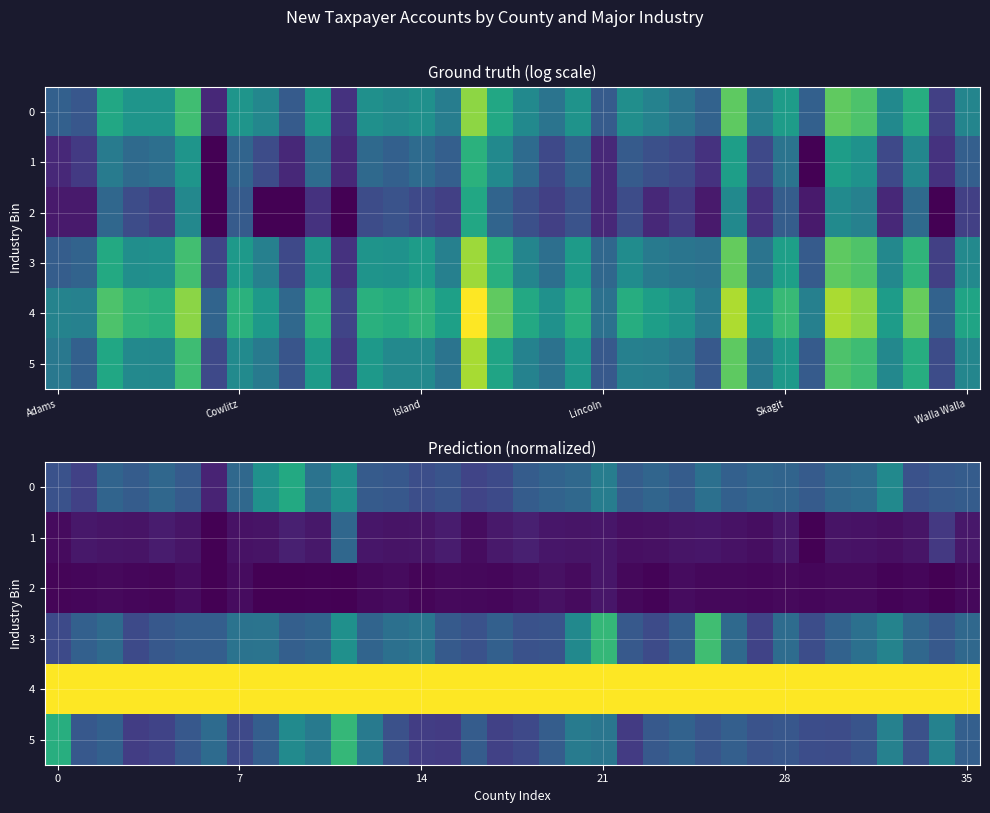

What is the total value across all series at 14?

1.9